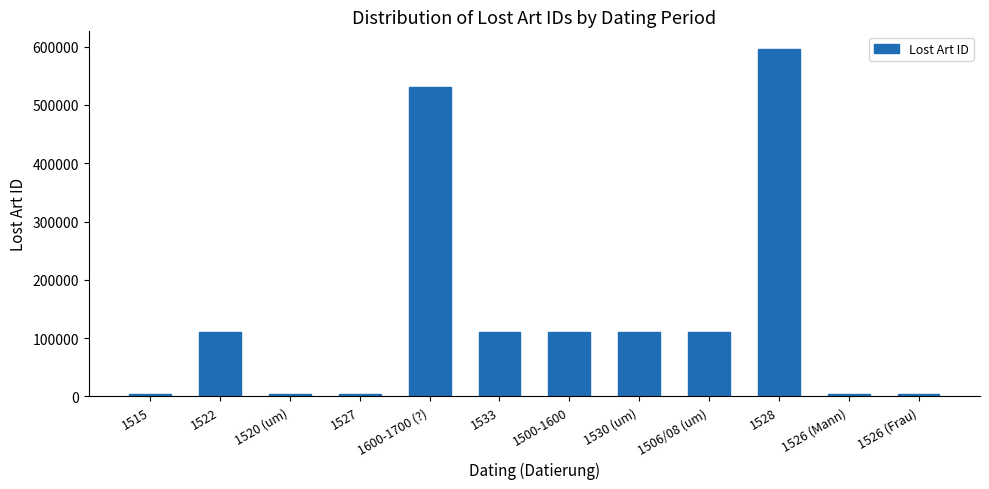

Which label corresponds to the largest value in the chart?

1528